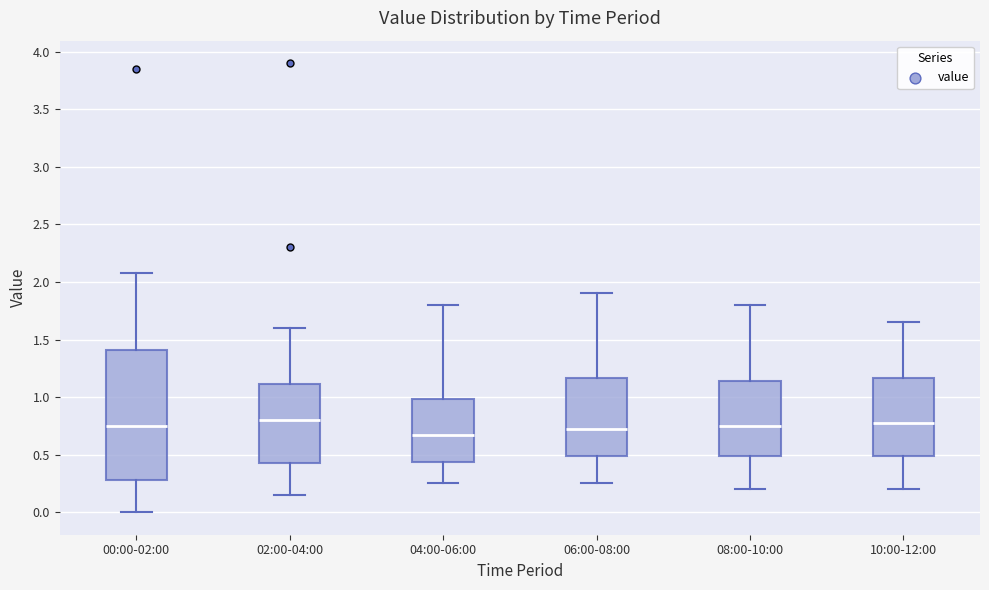

Where does the median line of the box for 04:00-06:00 sit on the y-axis? The values are not printed on the chart, so give them approximately, as read against the axis.

0.70